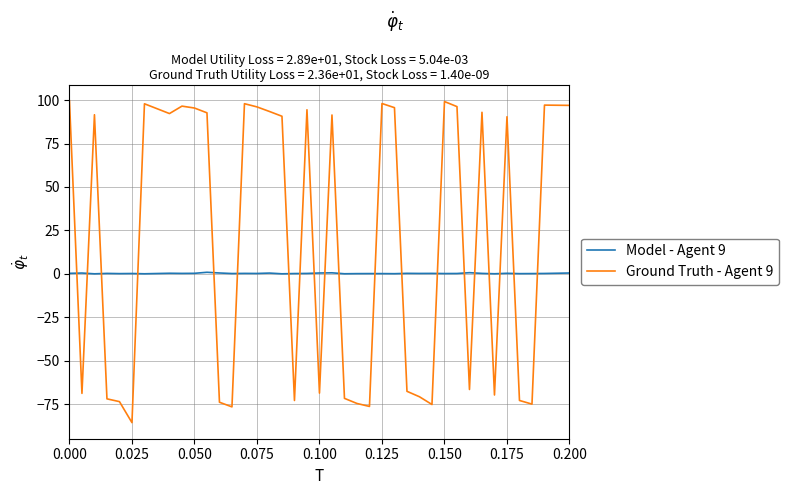

List the series in order of their overall mean, highest first.

Ground Truth - Agent 9, Model - Agent 9